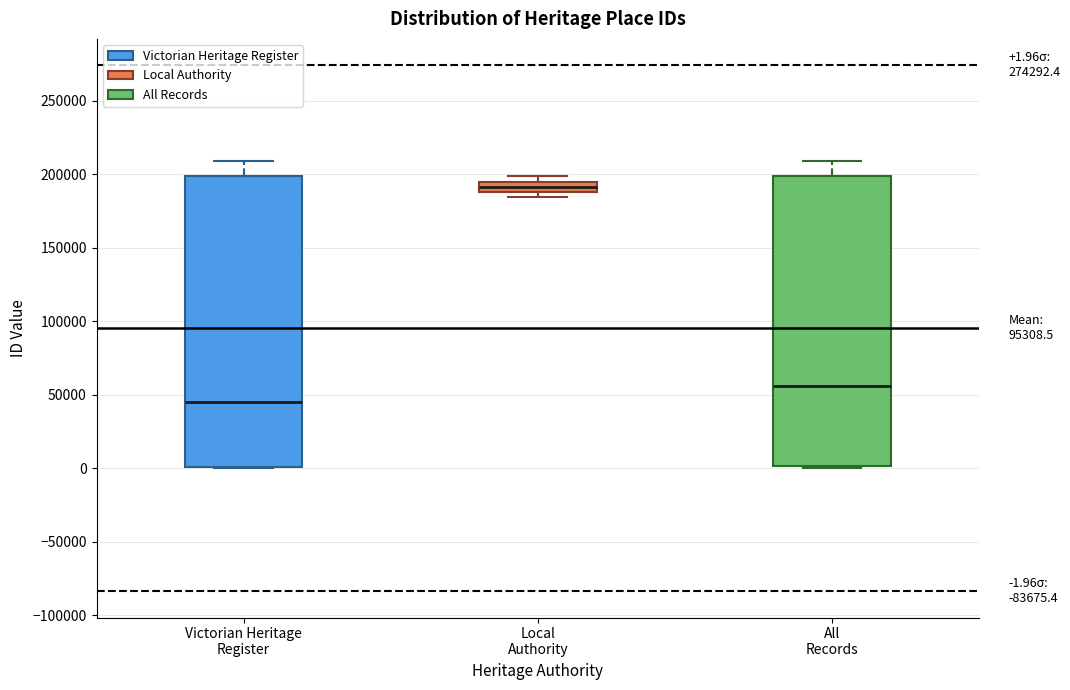

Which box has the highest median line?

Local Authority